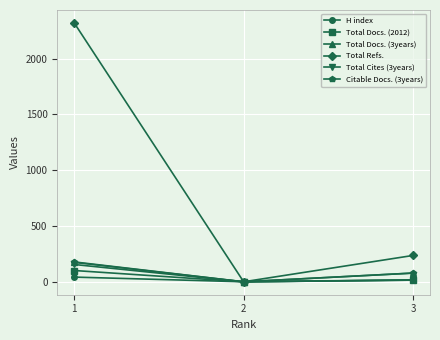

True or false: Total Cites (3years) has a value of 17 at 3.

True